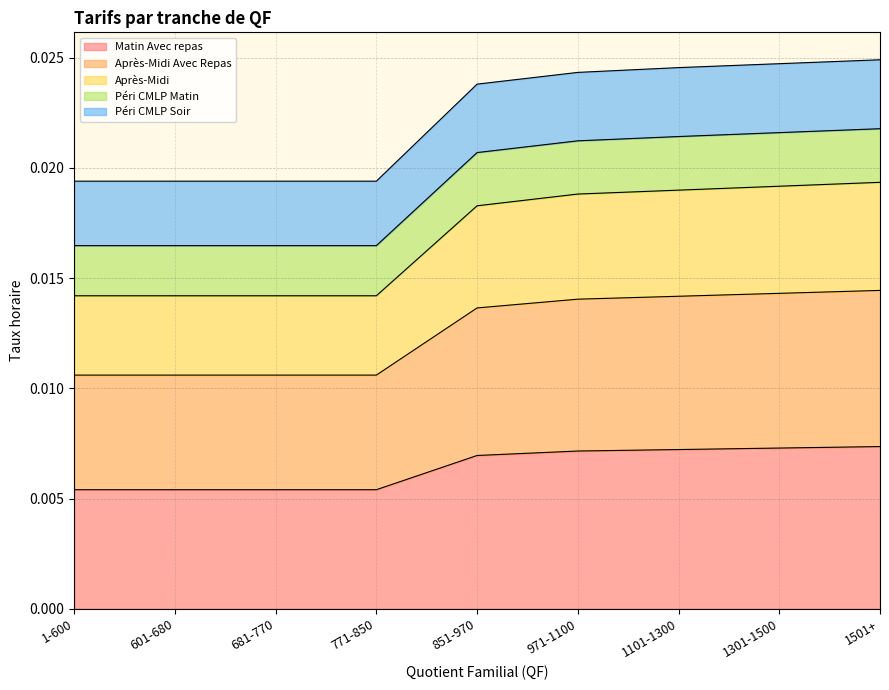

Between 1301-1500 and 1501+, which series saw the biggest shift?

Après-Midi